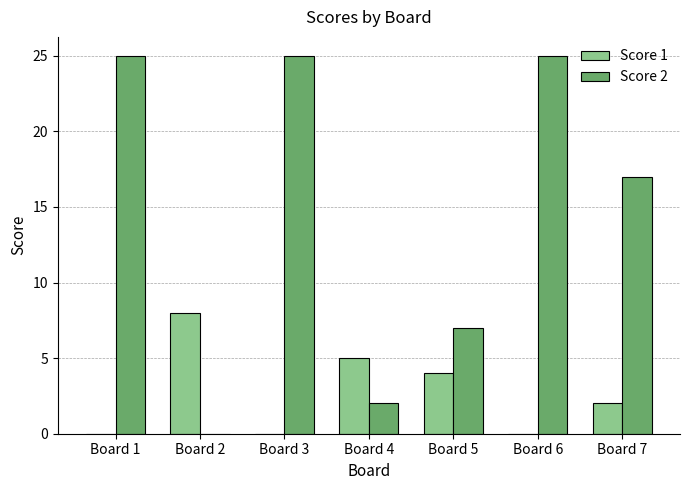

Which series has the largest total across all categories?

Score 2